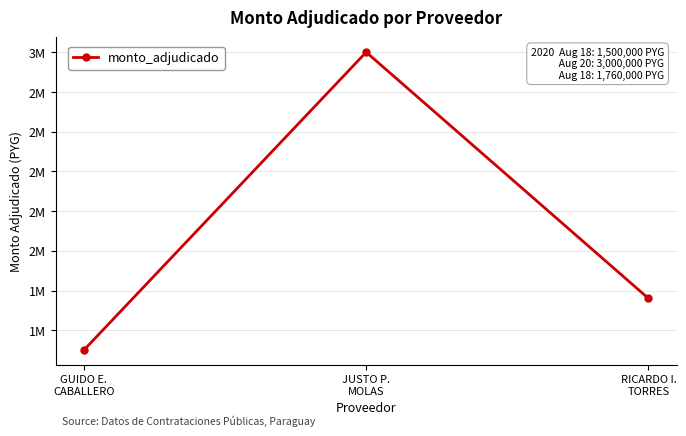

Rank the categories by value from highest to lowest.

JUSTO P.
MOLAS, RICARDO I.
TORRES, GUIDO E.
CABALLERO